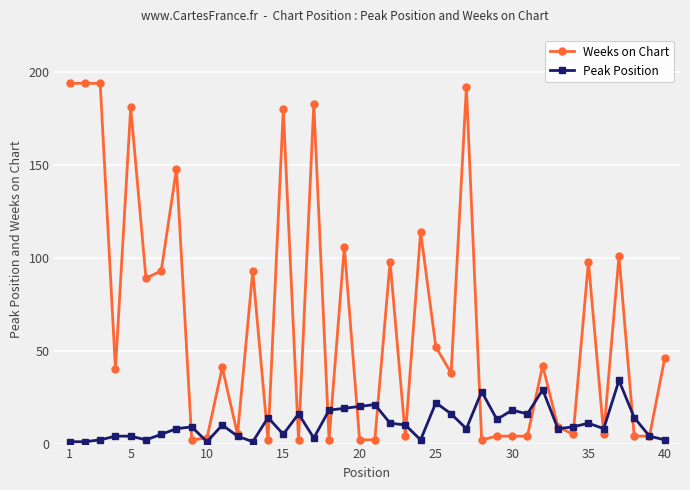

How many categories are shown in the chart?

40